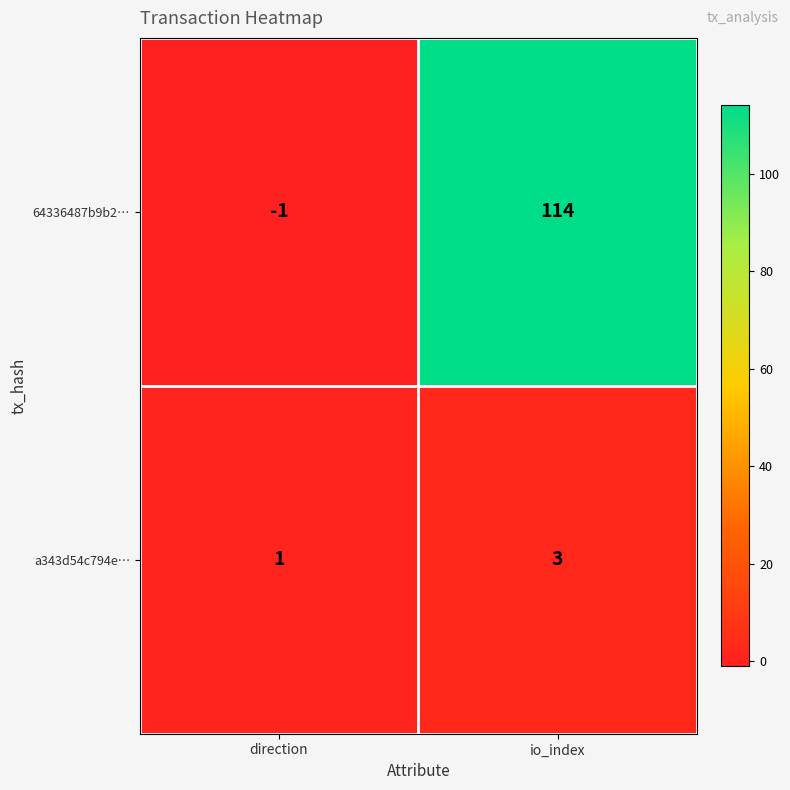

The a343d54c794e… series shows 1 at direction. True or false?

True